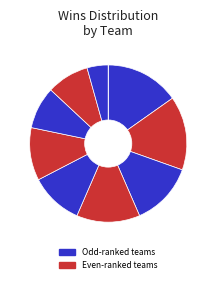

Is there a majority slice in this chart?

No